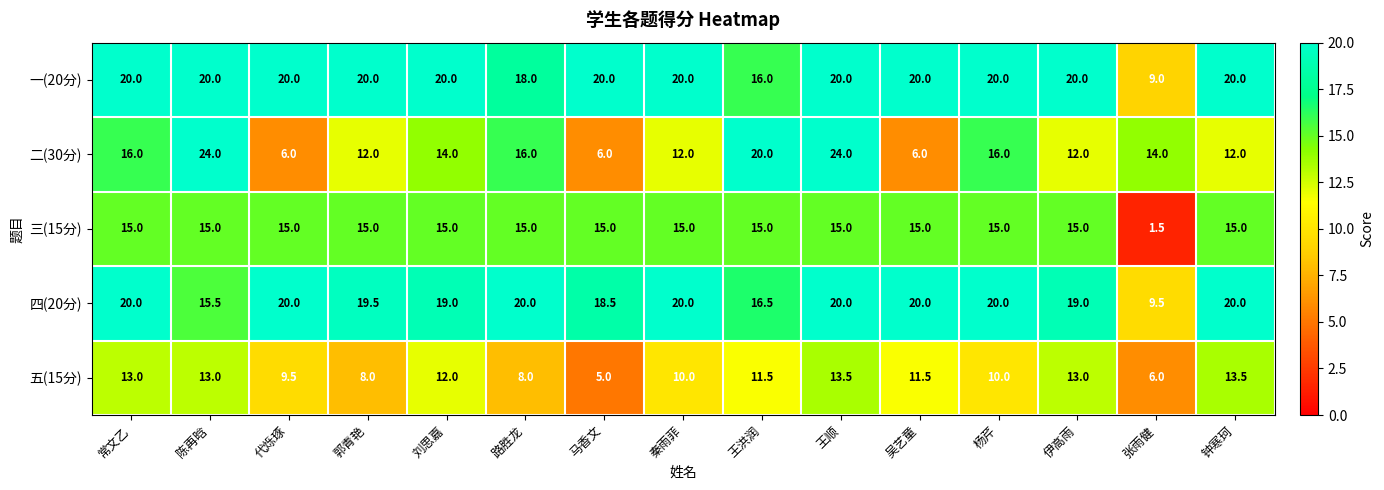

The 一(20分) series shows 20.0 at 吴艺童. True or false?

True